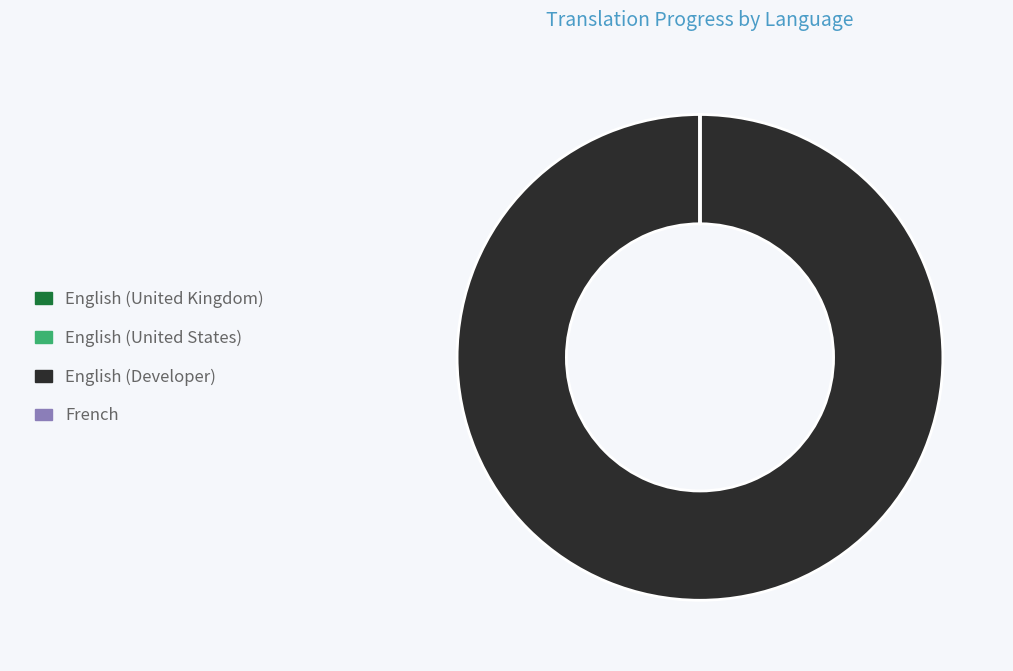

Does any single category account for the majority?

Yes